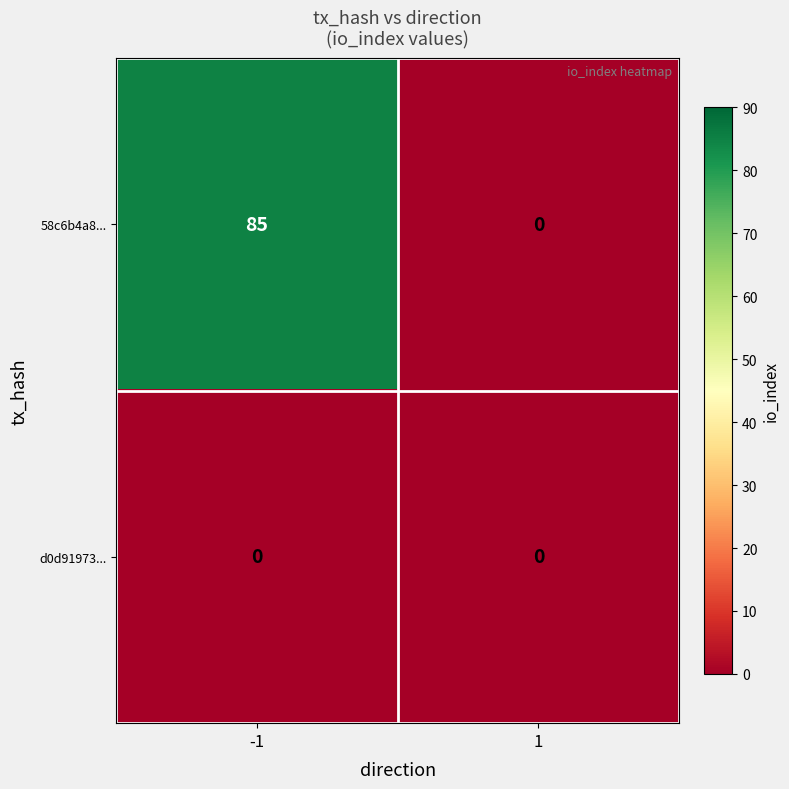

Is it true that 58c6b4a8... equals -38 at 1?

False